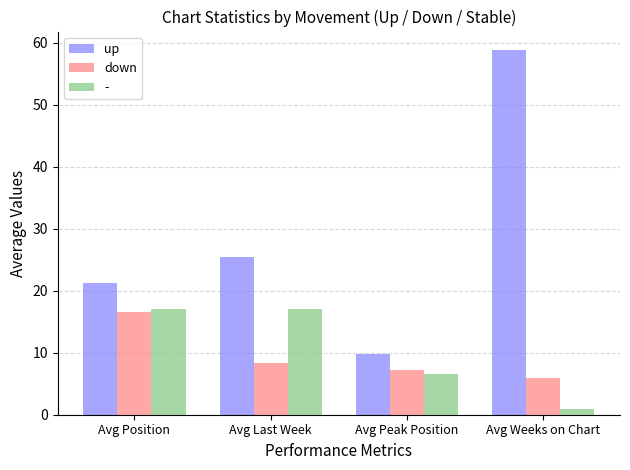

Read the up value at Avg Last Week.

25.4